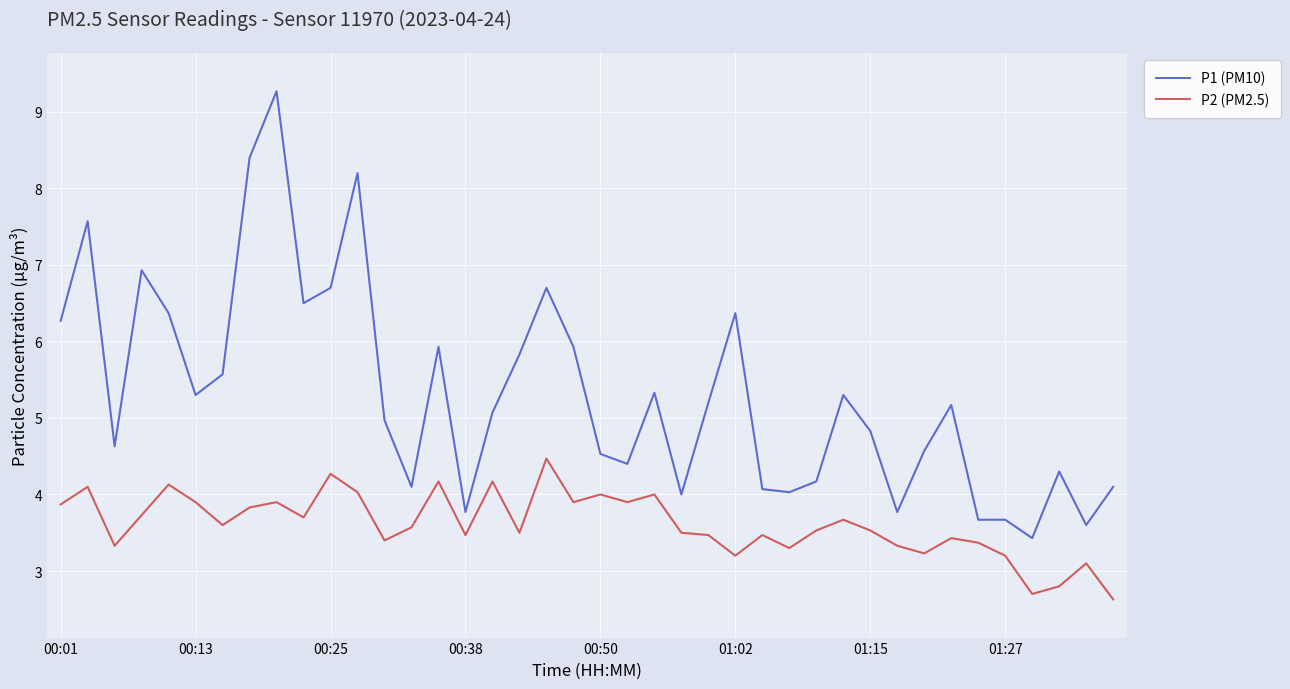

What is the sum of all P2 (PM2.5) values?

144.4